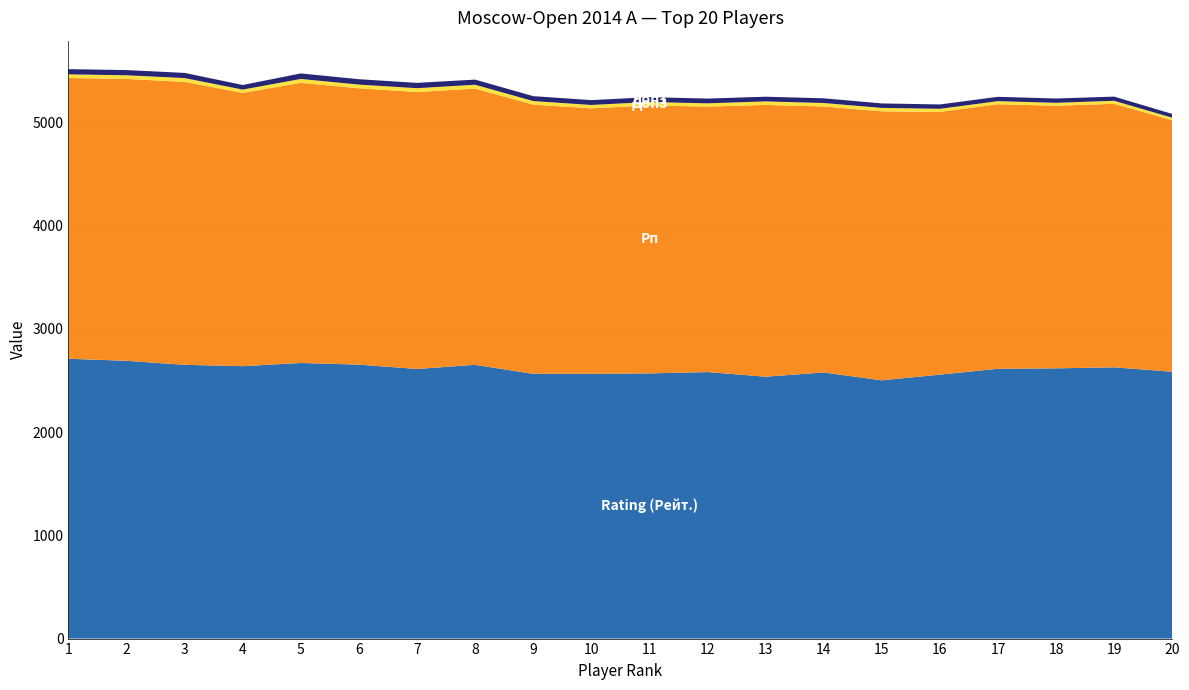

Reading right to left, transcribe all the data shown in this chart.

Rating (Рейт.): 20=2584.0	19=2627.0	18=2617.0	17=2613.0	16=2556.0	15=2501.0	14=2577.0	13=2536.0	12=2581.0	11=2568.0	10=2564.0	9=2564.0	8=2651.0	7=2611.0	6=2653.0	5=2669.0	4=2638.0	3=2651.0	2=2690.0	1=2710.0
Рп: 20=2435.0	19=2552.0	18=2543.0	17=2562.0	16=2544.0	15=2605.0	14=2576.0	13=2632.0	12=2571.0	11=2595.0	10=2571.0	9=2607.0	8=2675.0	7=2682.0	6=2676.0	5=2713.0	4=2646.0	3=2740.0	2=2730.0	1=2719.0
Доп3: 20=25.0	19=29.0	18=28.5	17=29.5	16=30.5	15=33.0	14=33.5	13=34.0	12=31.5	11=33.5	10=32.5	9=34.5	8=37.5	7=37.0	6=36.0	5=37.5	4=32.5	3=37.0	2=35.0	1=35.0
Доп1: 20=36.5	19=40.5	18=41.5	17=42.0	16=42.0	15=43.5	14=45.5	13=45.5	12=46.0	11=46.5	10=47.0	9=47.5	8=49.5	7=51.5	6=52.0	5=53.5	4=44.5	3=50.0	2=50.5	1=50.5